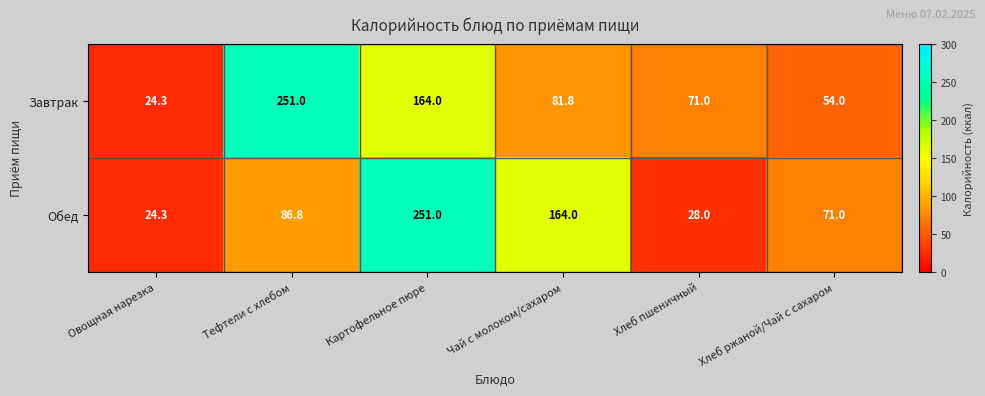

Reading right to left, list all the values displayed in this chart.

Завтрак: Хлеб ржаной/Чай с сахаром=54.0	Хлеб пшеничный=71.0	Чай с молоком/сахаром=81.8	Картофельное пюре=164.0	Тефтели c хлебом=251.0	Овощная нарезка=24.3
Обед: Хлеб ржаной/Чай с сахаром=71.0	Хлеб пшеничный=28.0	Чай с молоком/сахаром=164.0	Картофельное пюре=251.0	Тефтели c хлебом=86.8	Овощная нарезка=24.3